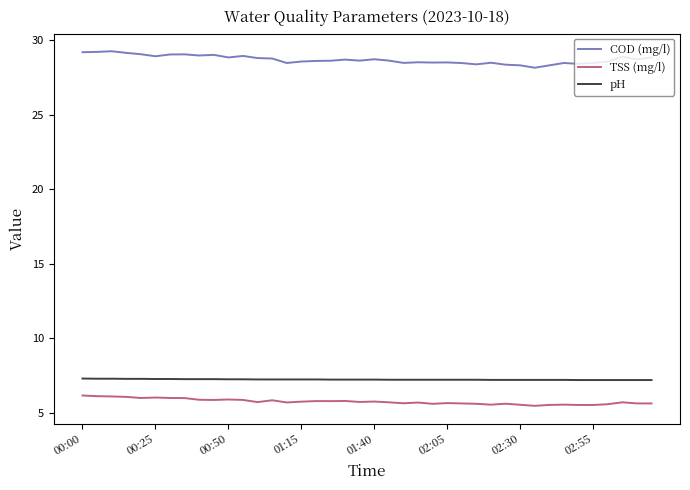

Which series has the widest spread of values?

COD (mg/l)